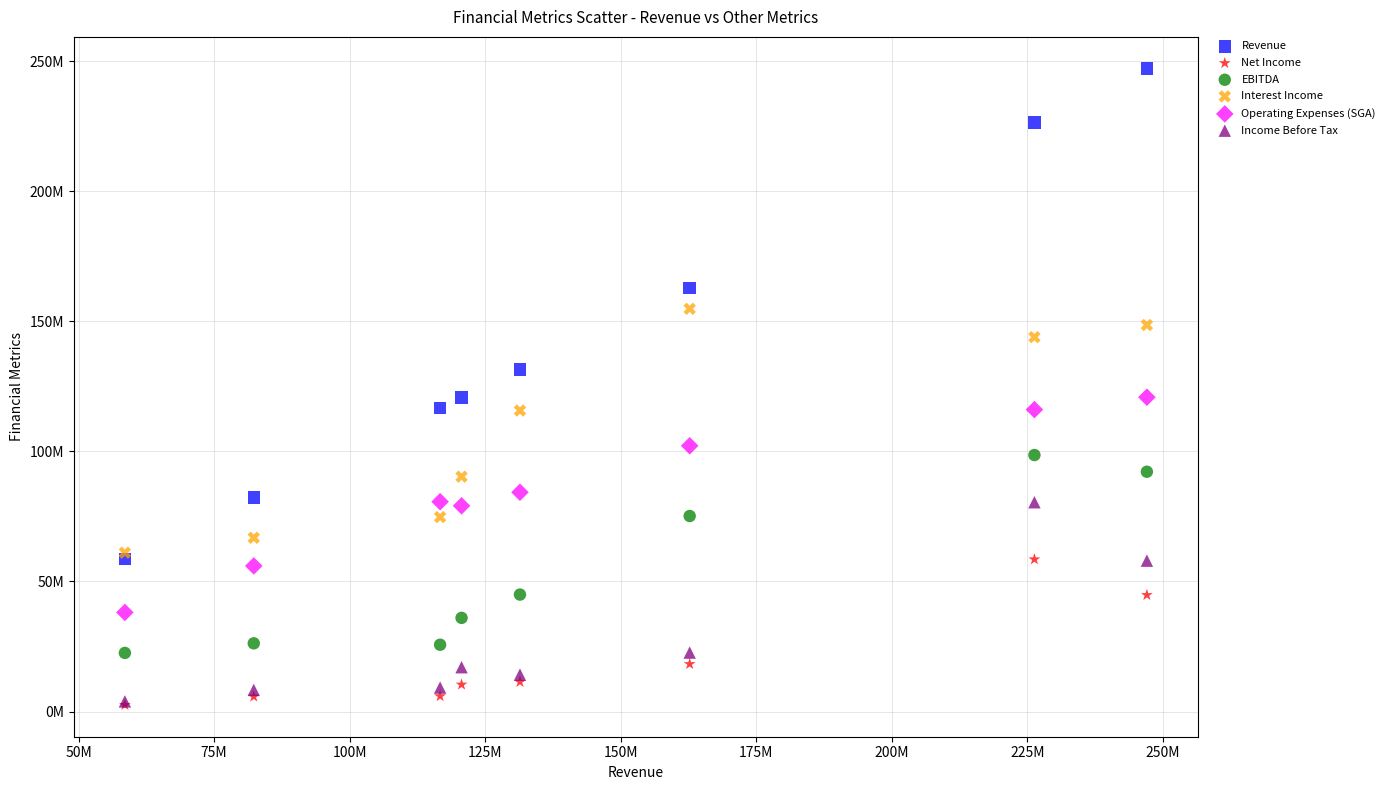

What are all the series names shown in the legend?

Revenue, Net Income, EBITDA, Interest Income, Operating Expenses (SGA), Income Before Tax